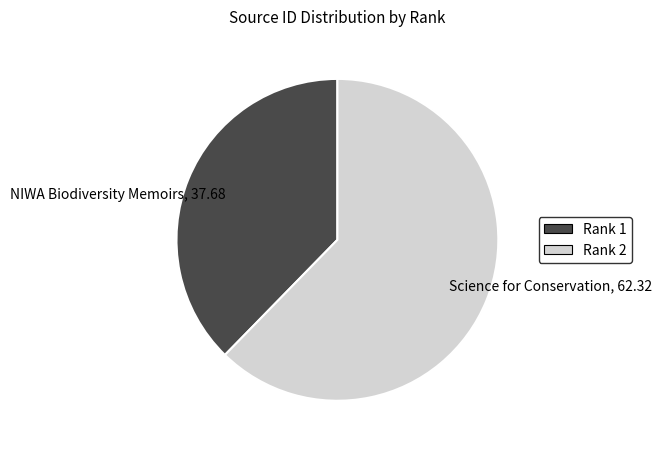

Is it true that NIWA Biodiversity Memoirs, 37.68 is 38% of the pie?

True